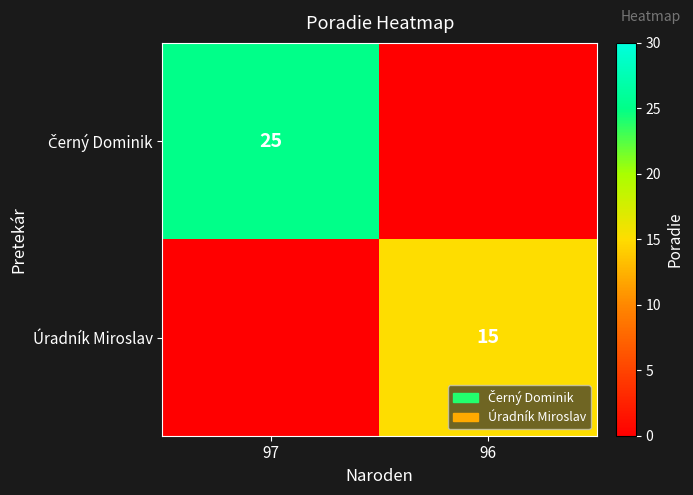

What is the difference between the highest and lowest values at 97?

25